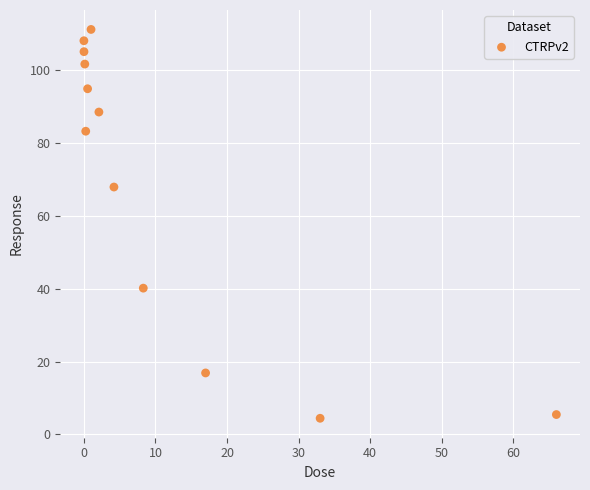

What Y value in the scatter plot is closest to 57?

67.9